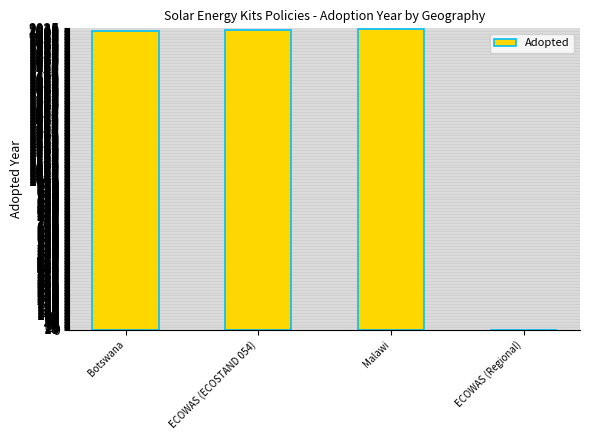

What is the average value?

1512